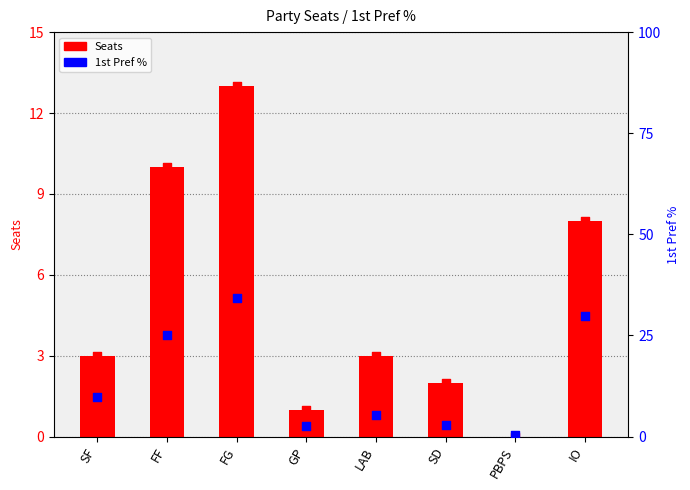

Which has a higher value, IO or SF?

IO